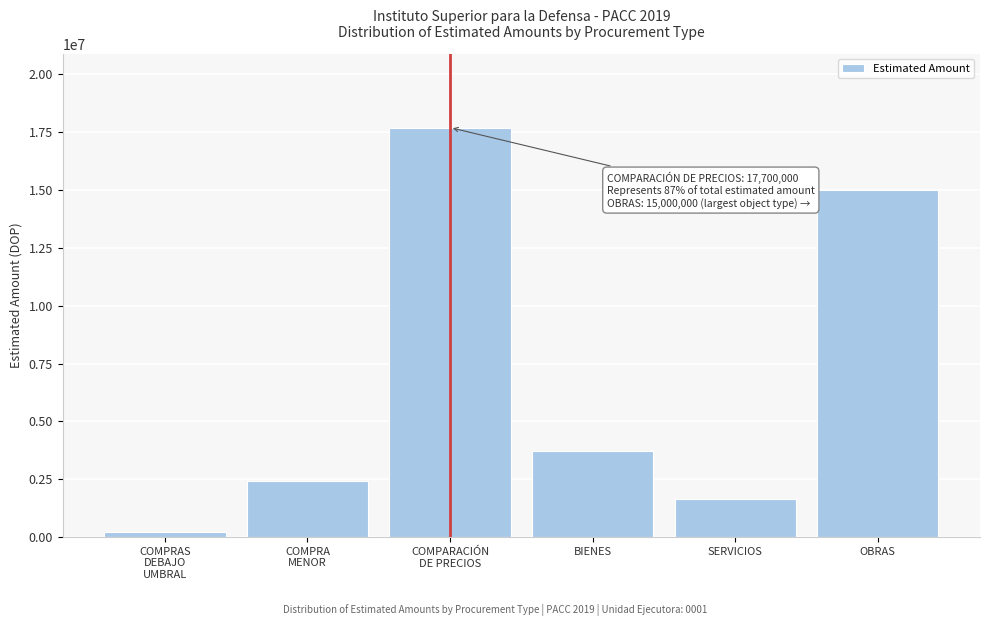

Reading left to right, list all the values displayed in this chart.

234728.0	2412096.9	17700000.0	3717824.9	1629000.0	15000000.0